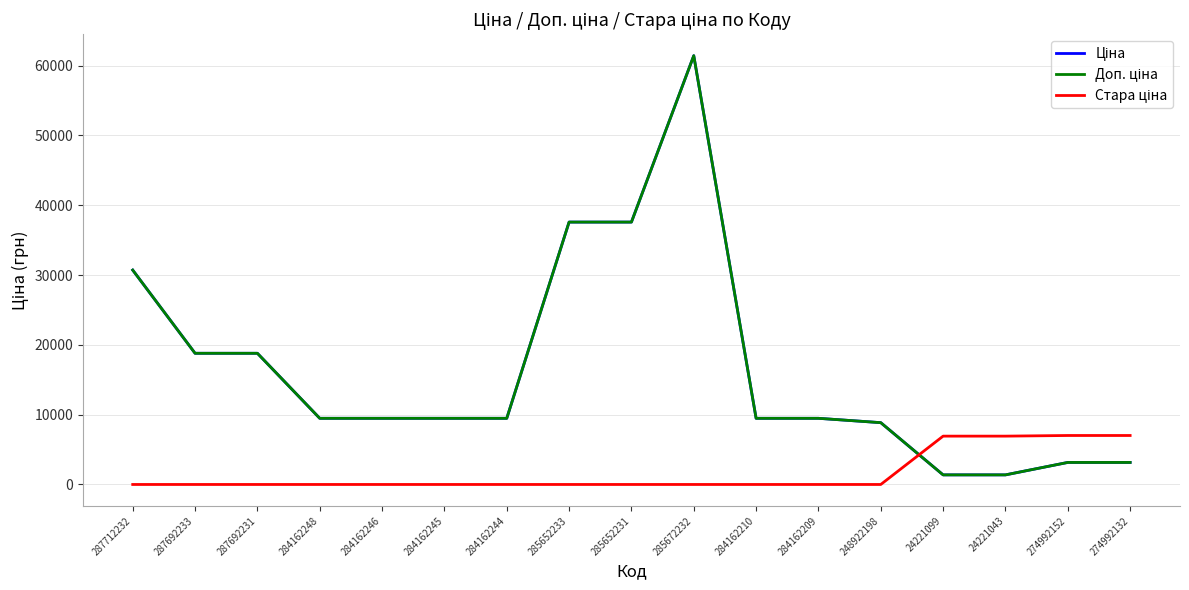

What is the greatest value displayed?

61434.3